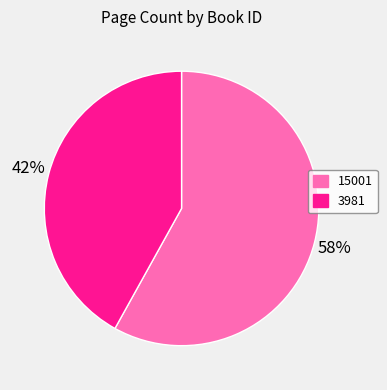

The 3981 slice represents 42% of the pie. True or false?

True